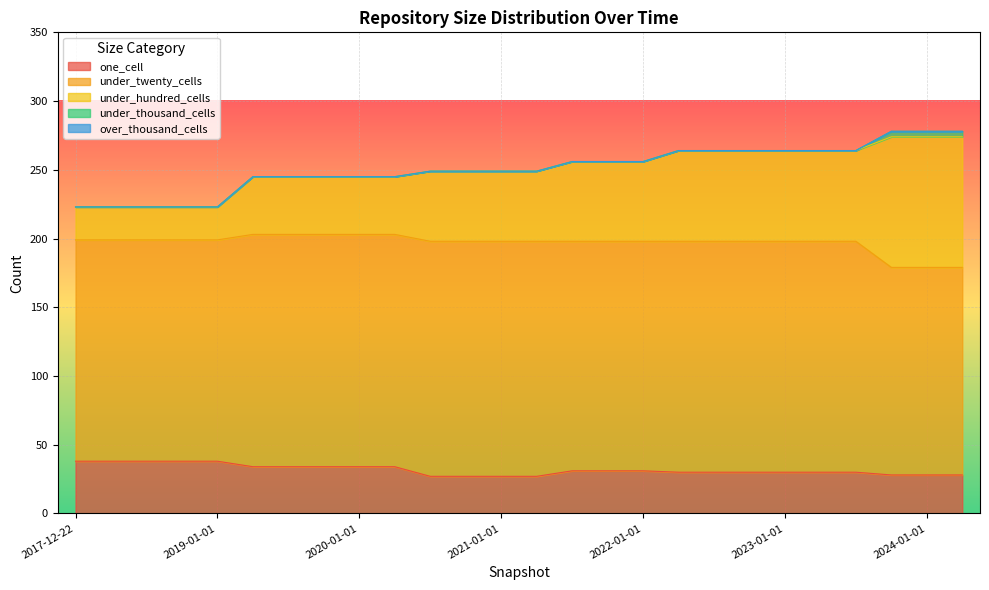

How many data points in under_twenty_cells are above 168?

9